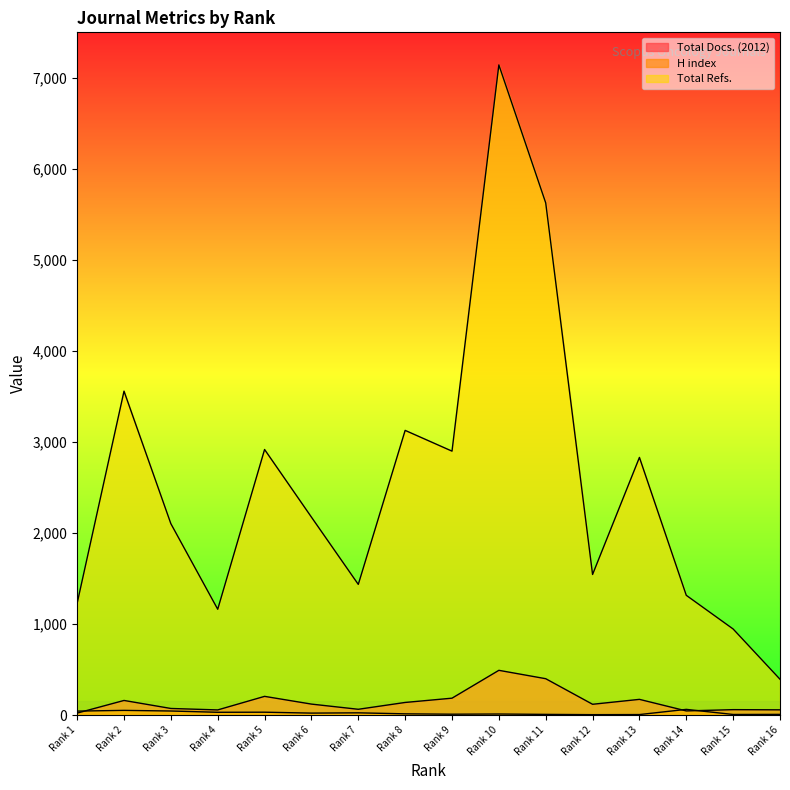

At which label is Total Docs. (2012) closest to 256?

Rank 5